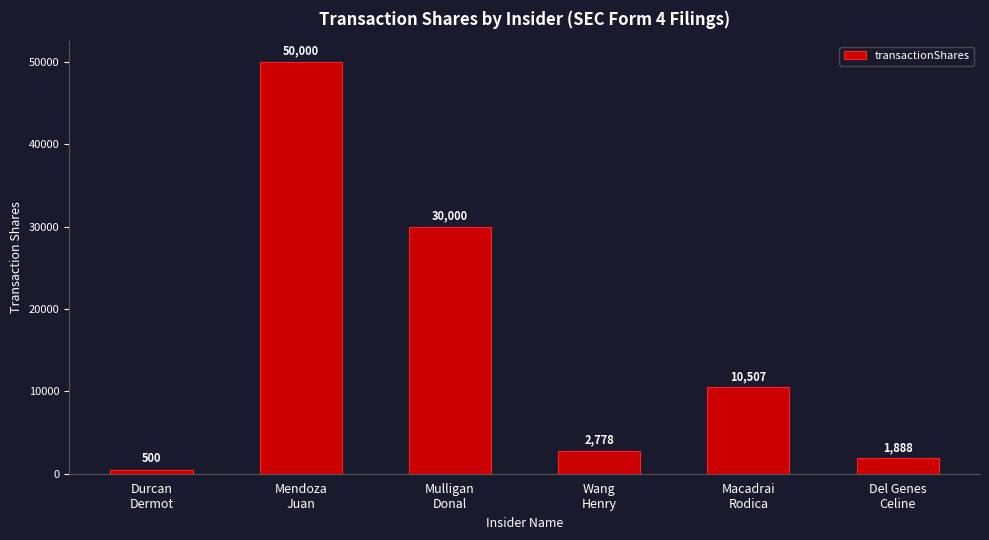

What is the value of the 6th bar from the left?

1888